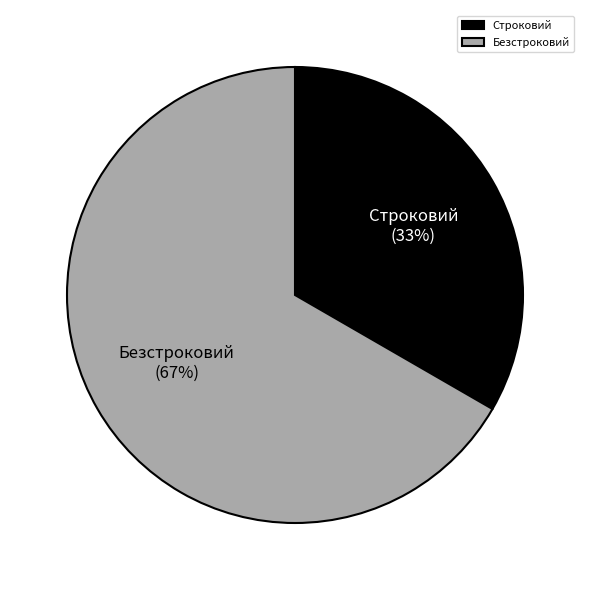

What is the majority slice?

Безстроковий